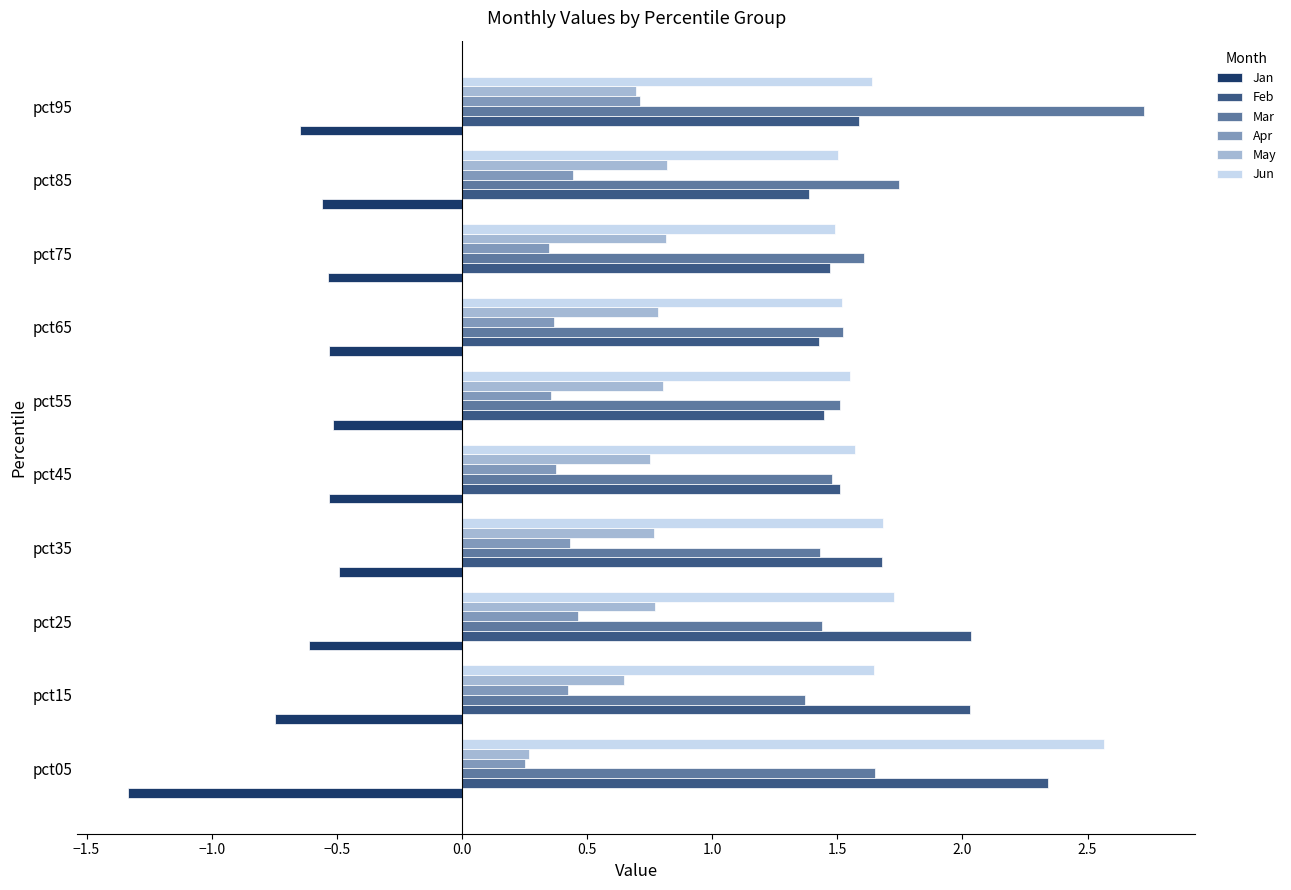

At which category is the sum across all series the highest?

pct95